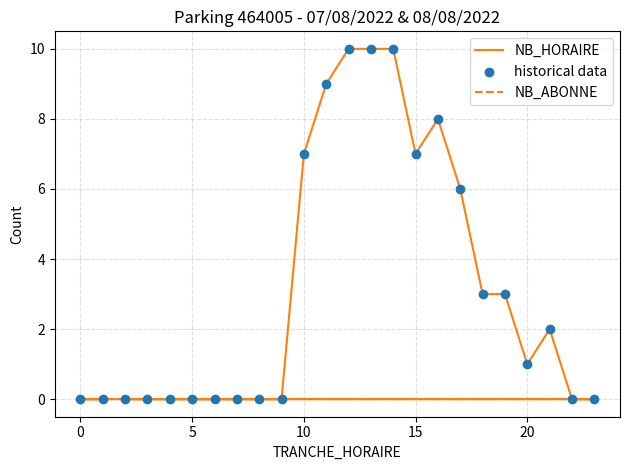

Which series has the largest Y range (max minus min)?

NB_HORAIRE